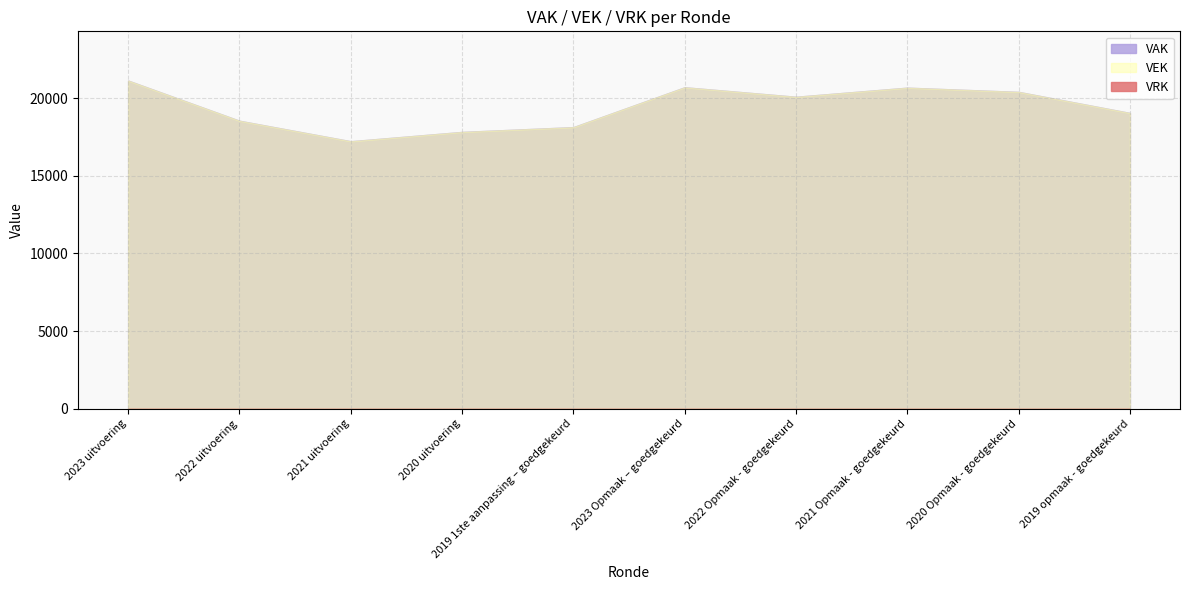

True or false: VEK and VAK cross at least once.

False